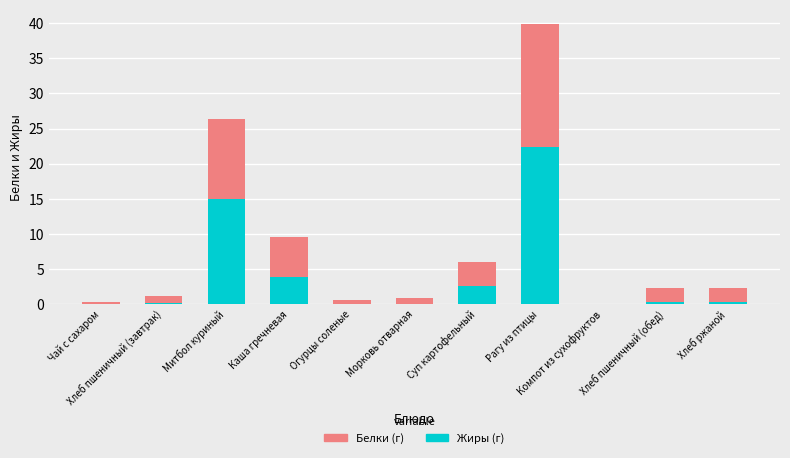

How many series are shown in this chart?

2